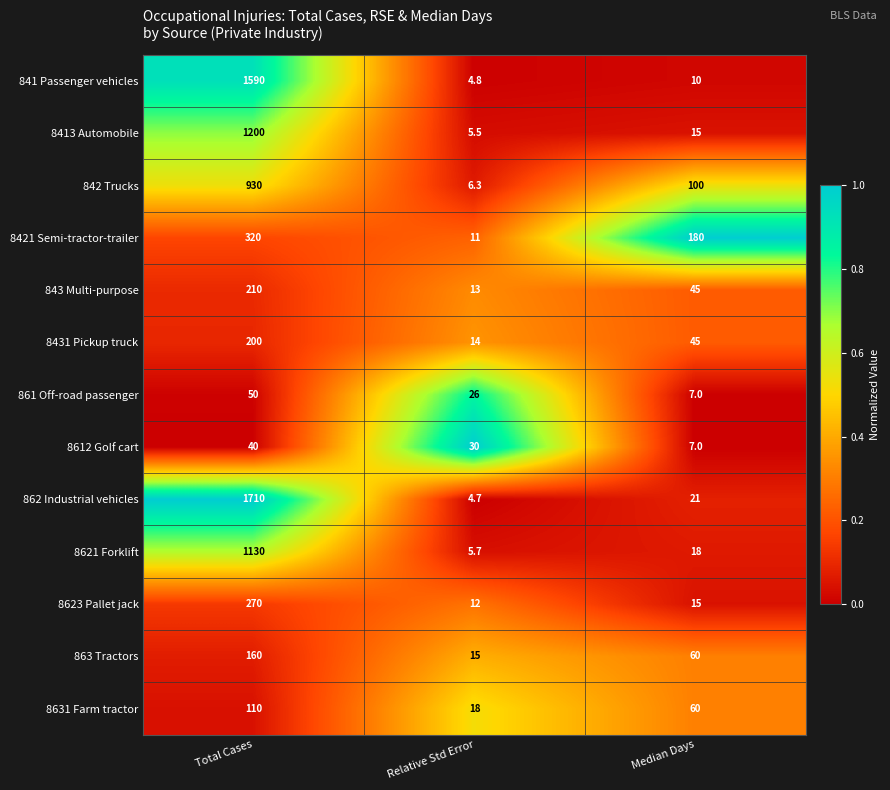

What is the difference between the maximum and minimum values in the 862 Industrial vehicles series?

1705.3